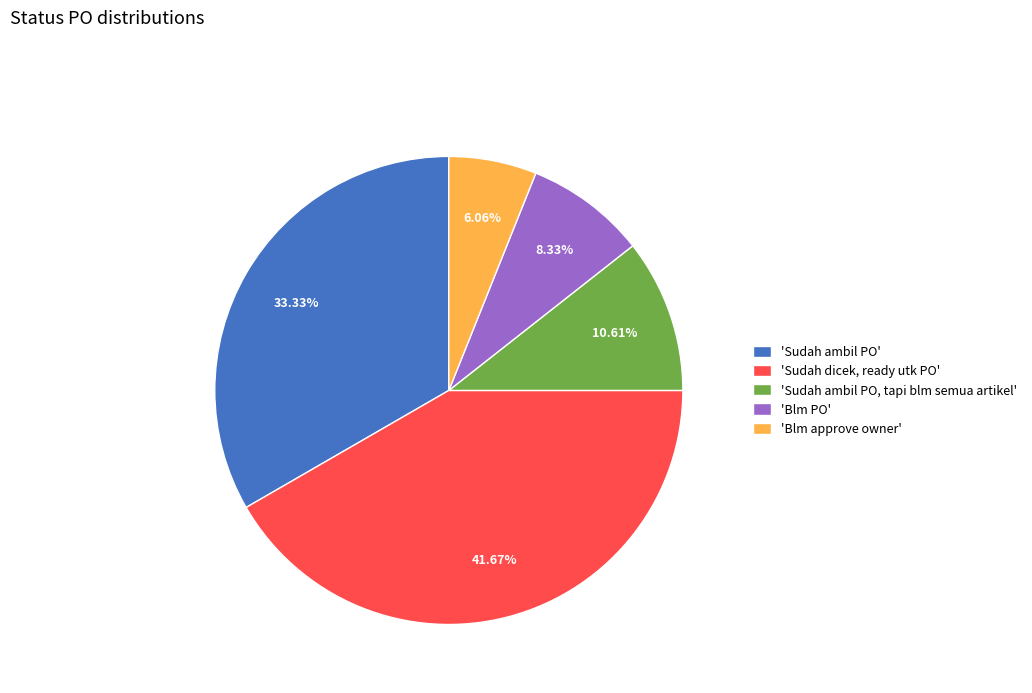

Does any single category account for the majority?

No